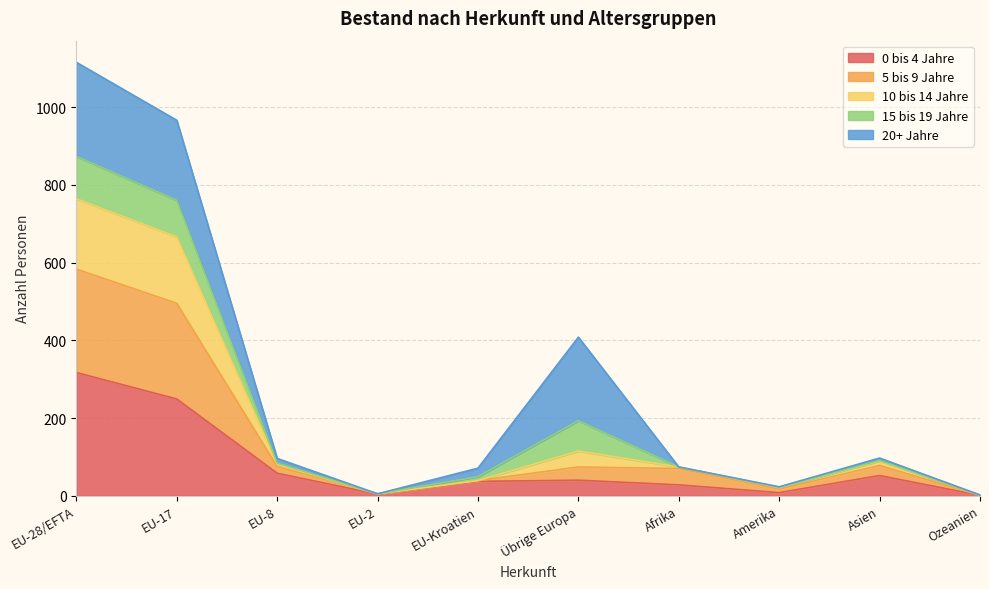

Which category has the highest value in the 0 bis 4 Jahre series?

EU-28/EFTA